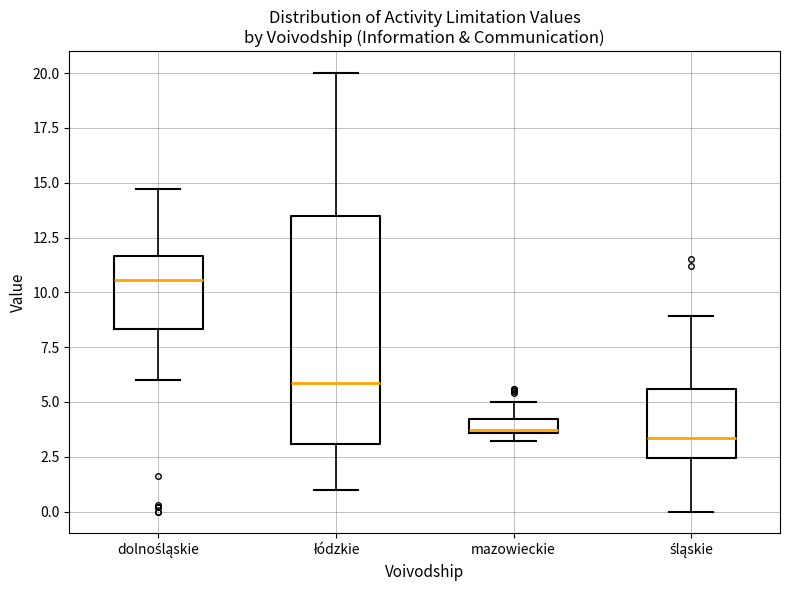

Which box's median line is the highest?

dolnośląskie